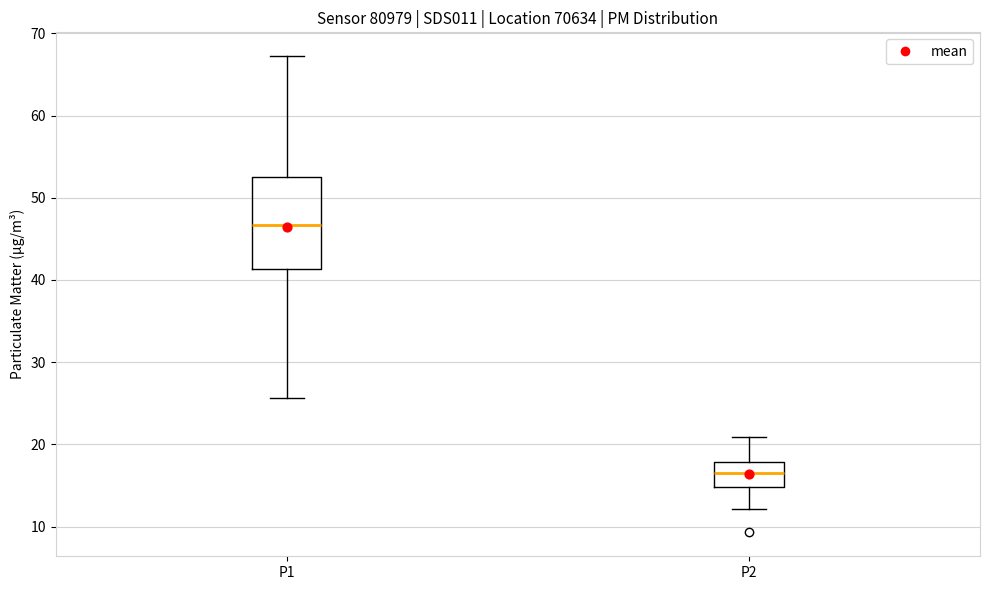

Reading left to right, read every box against the y-axis: the position of its median line, the range the box covers, and the ends of its whiskers. The values are not printed on the chart, so give them approximately, as read against the axis.

P1: median 47, box 41 to 53, whiskers 26 to 67
P2: median 16, box 15 to 18, whiskers 12 to 21